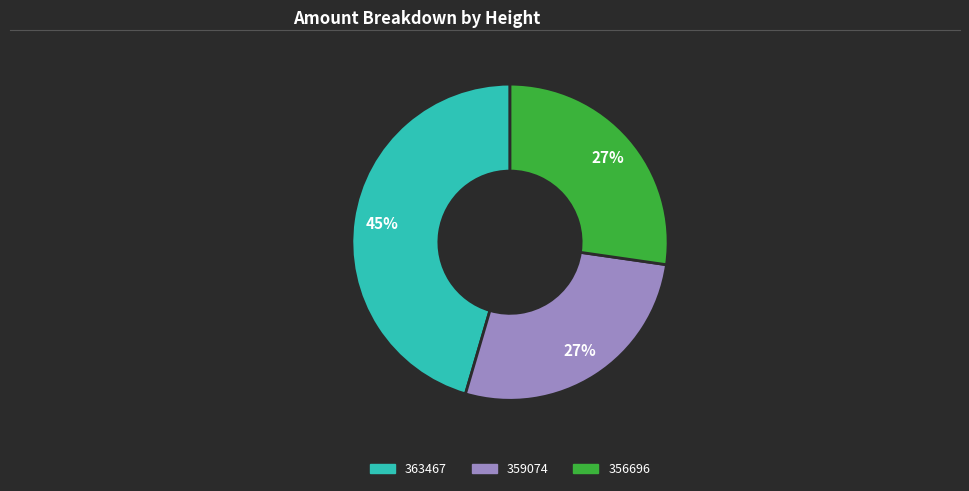

Which has a higher value, 359074 or 363467?

363467